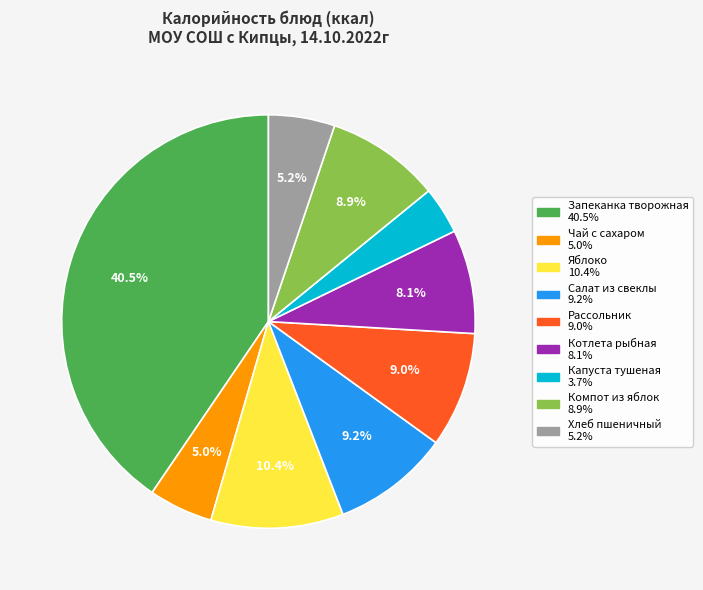

Does any single category account for the majority?

No